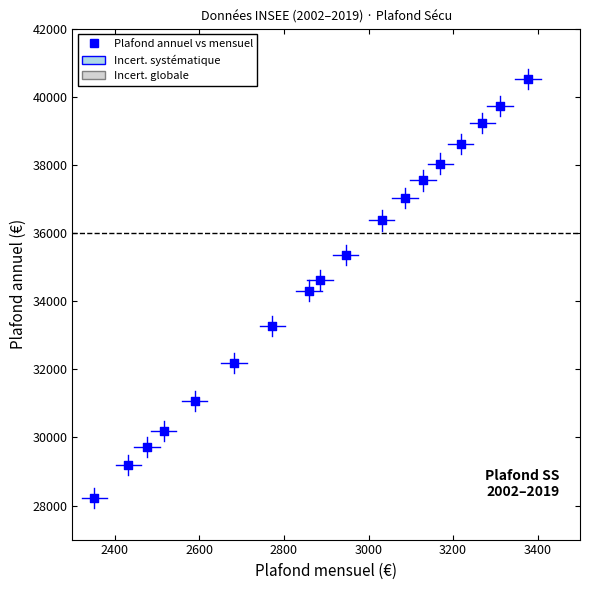

What is the range of X values (max minus min)?

1025